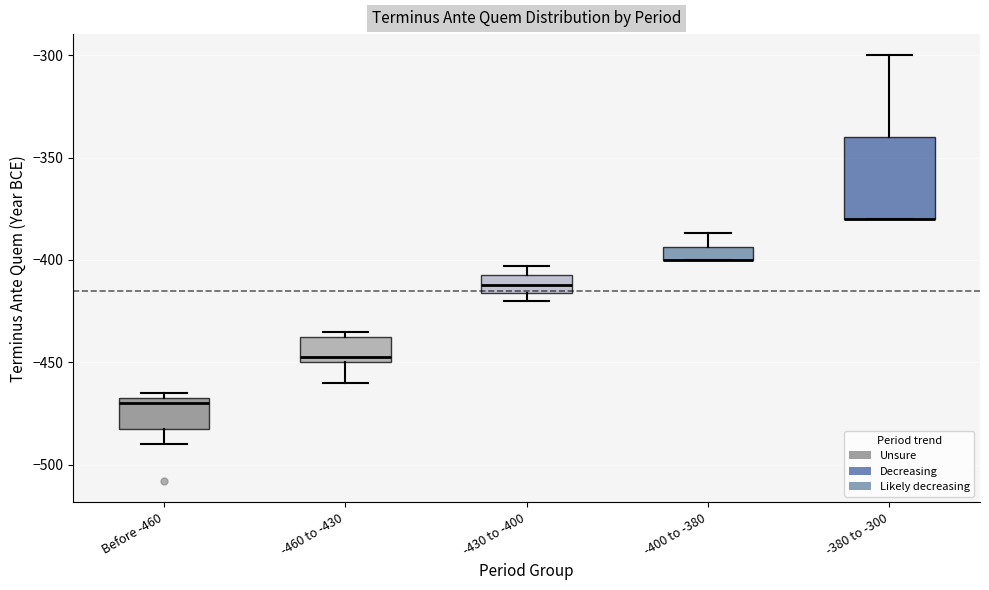

Comparing the boxes themselves (not the whiskers), which one is the tallest?

-380 to -300